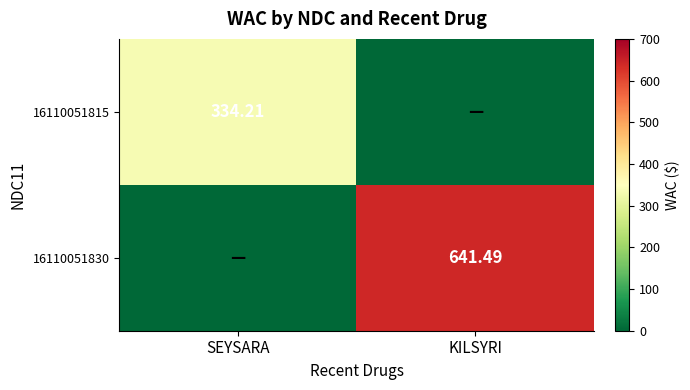

Between SEYSARA and KILSYRI, which is larger?

SEYSARA